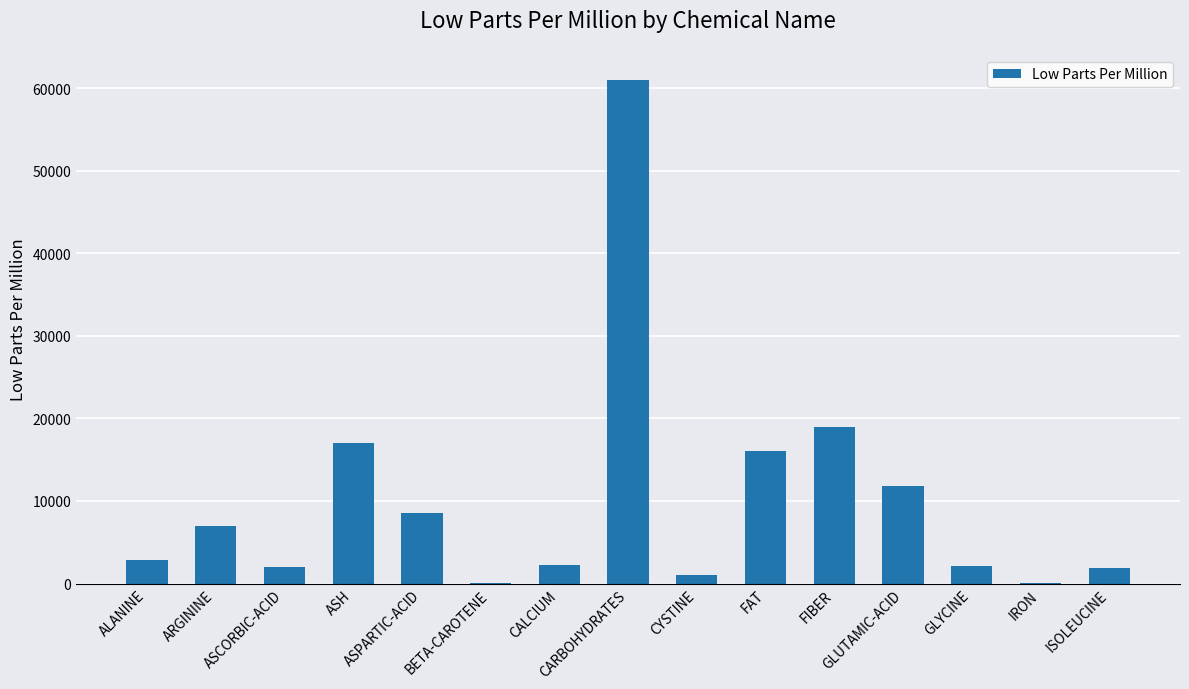

What is the greatest value displayed?

61000